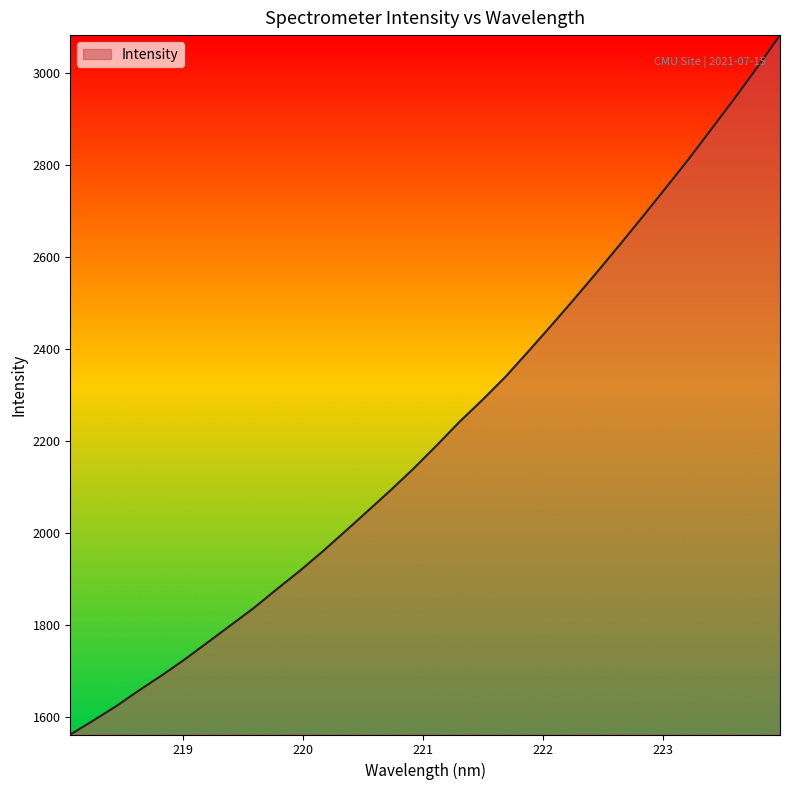

What is the minimum value shown in the chart?

1563.0